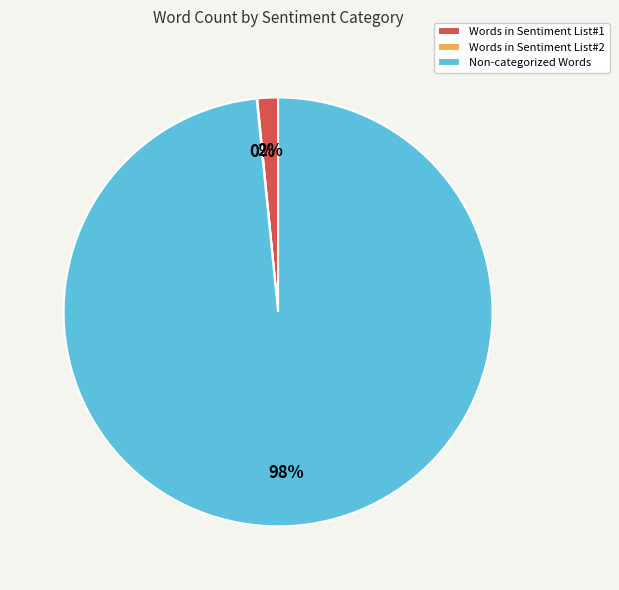

Between Non-categorized Words and Words in Sentiment List#1, which is larger?

Non-categorized Words